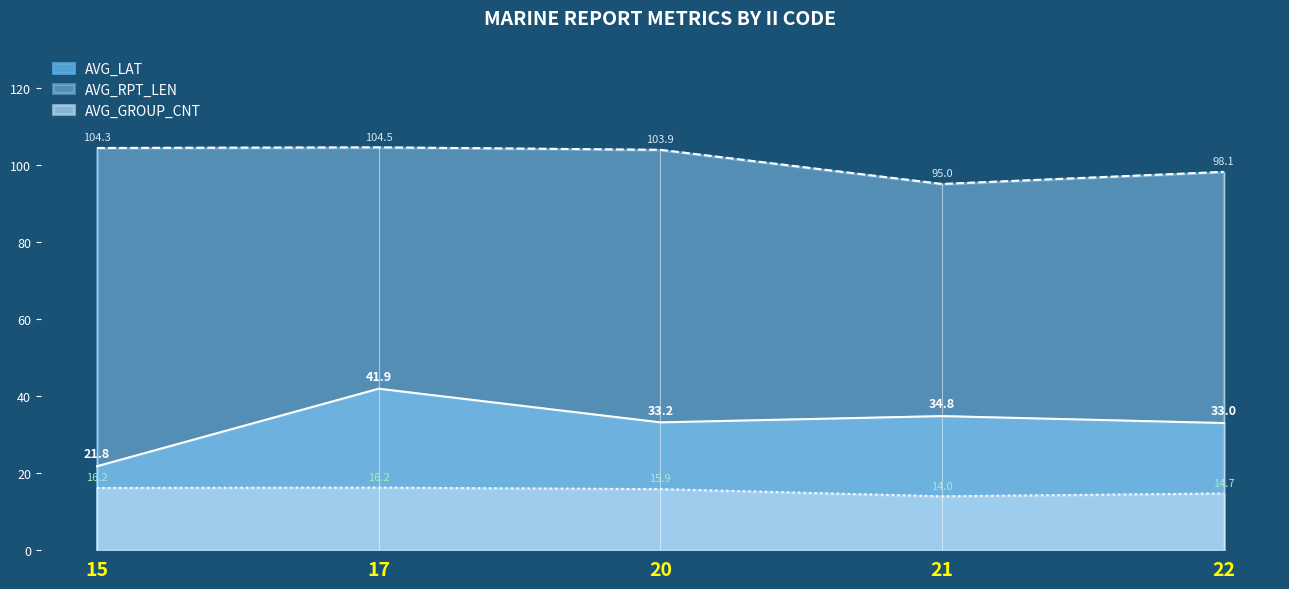

At which label does AVG_LAT first exceed 33?

17